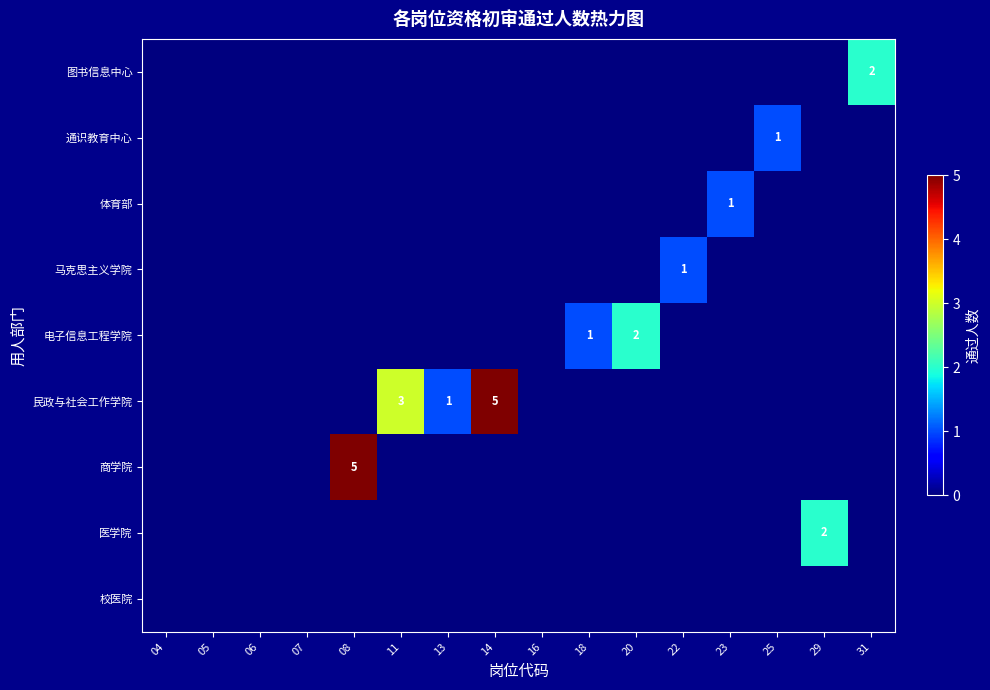

At how many categories does at least one series exceed 3?

2